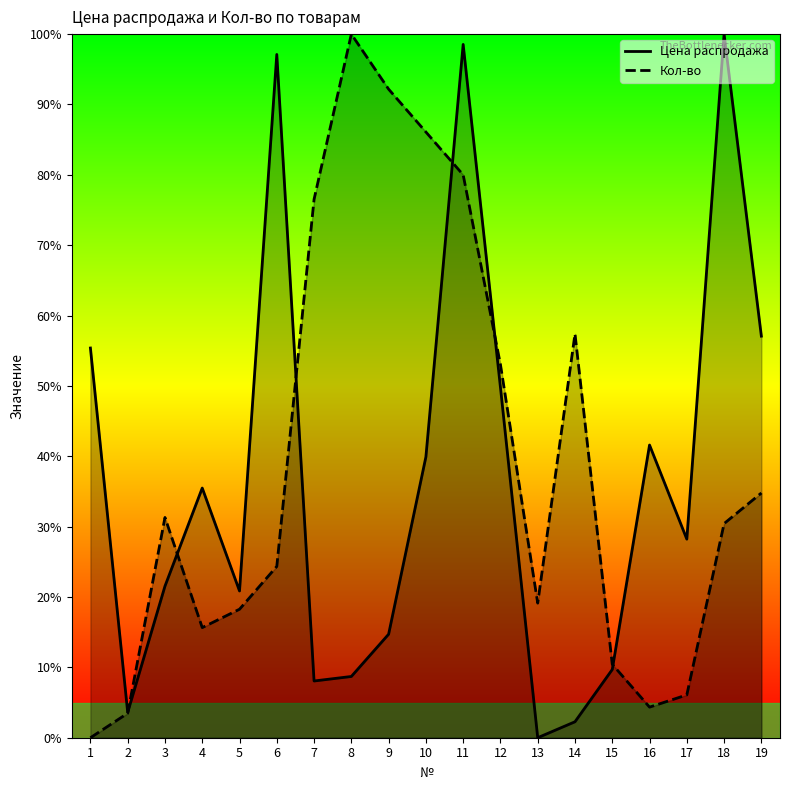

What is the approximate value of Цена распродажа at 11?

98.5